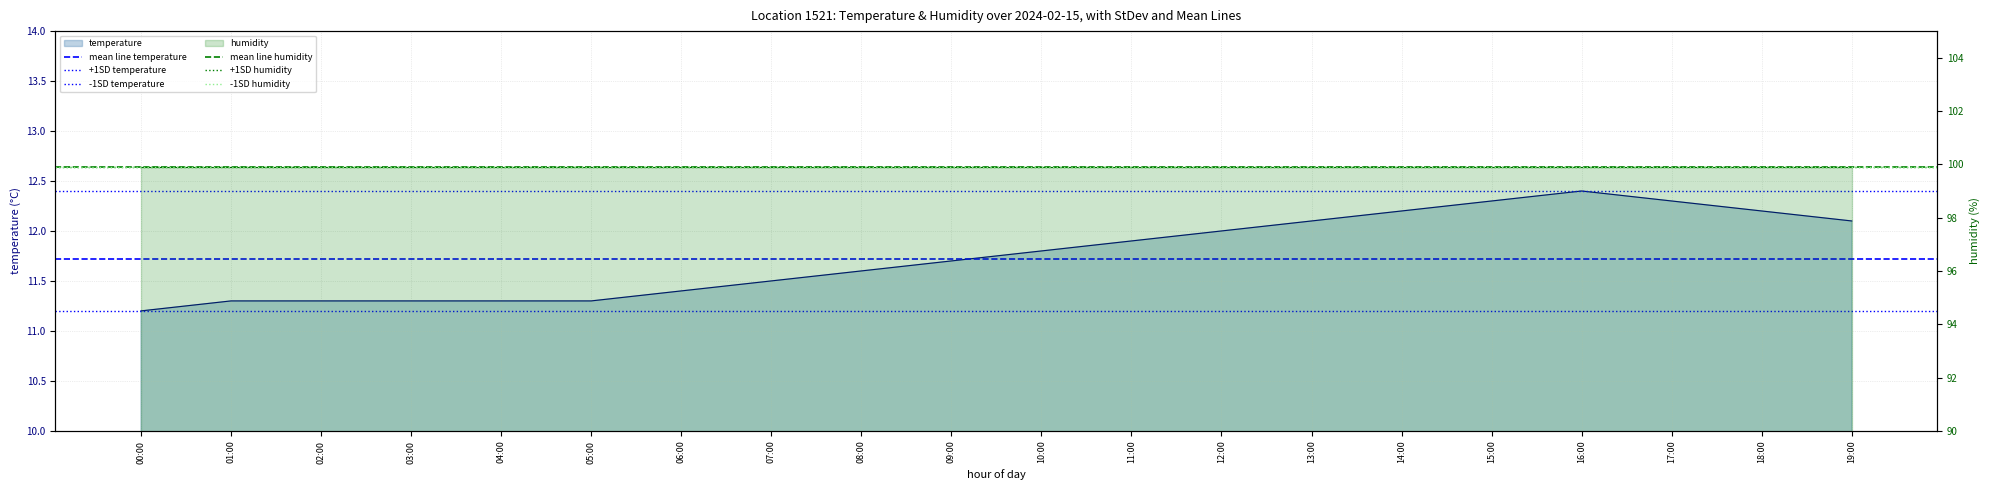

The mean line humidity series shows 99.9 at 01:00. True or false?

True